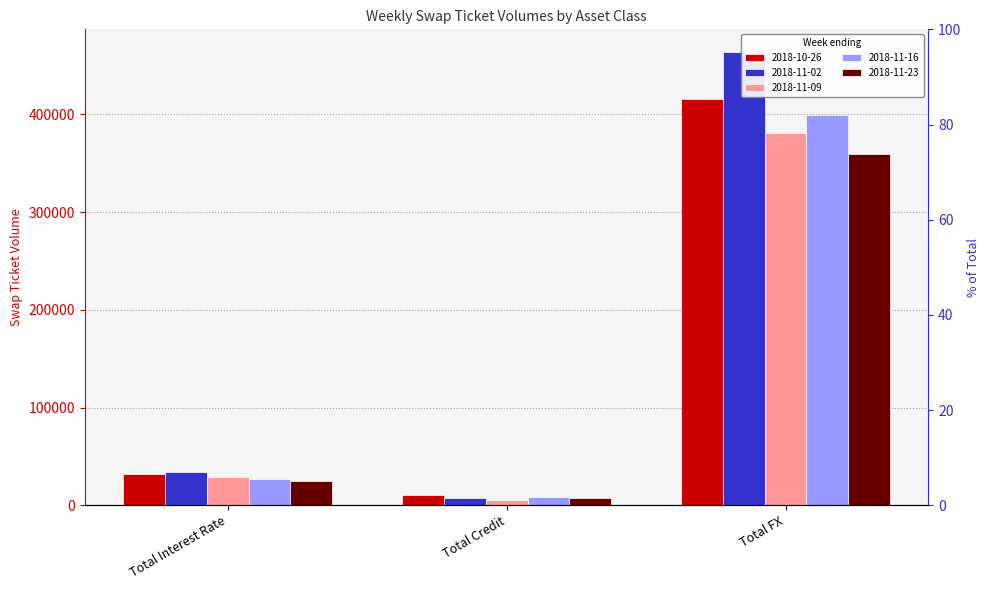

What is the sum of the 2018-11-09 values at Total Credit and Total Interest Rate?

34616